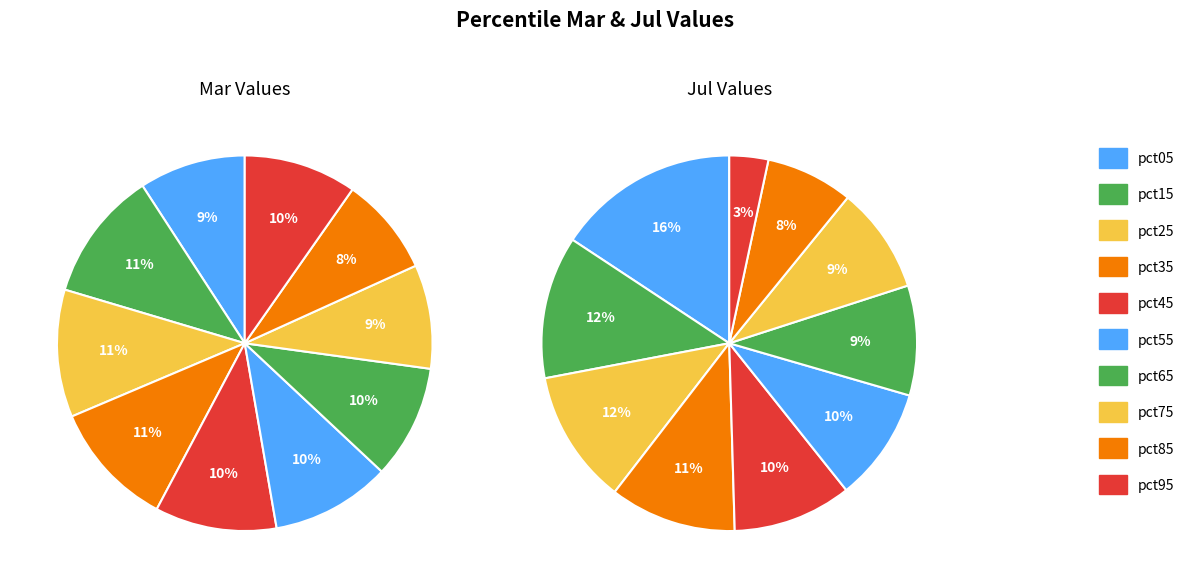

What percentage is the 2 slice, to the nearest percent?

12%